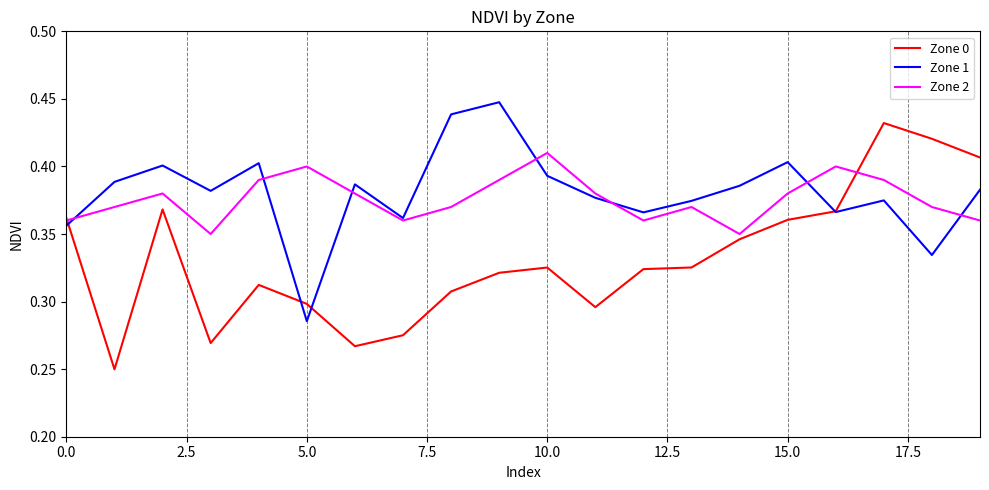

Which series has the widest spread of values?

Zone 0